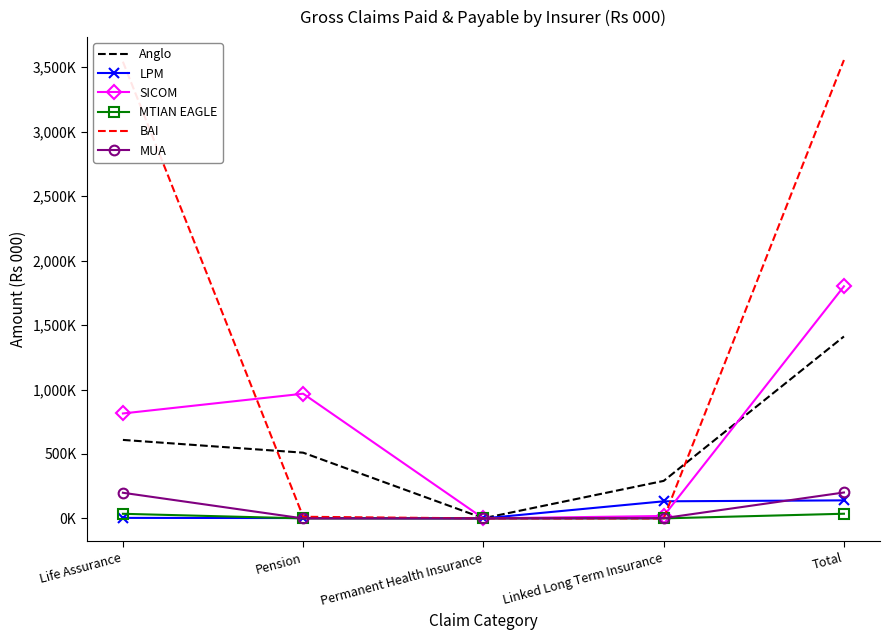

How many intersections are there between BAI and MUA?

1